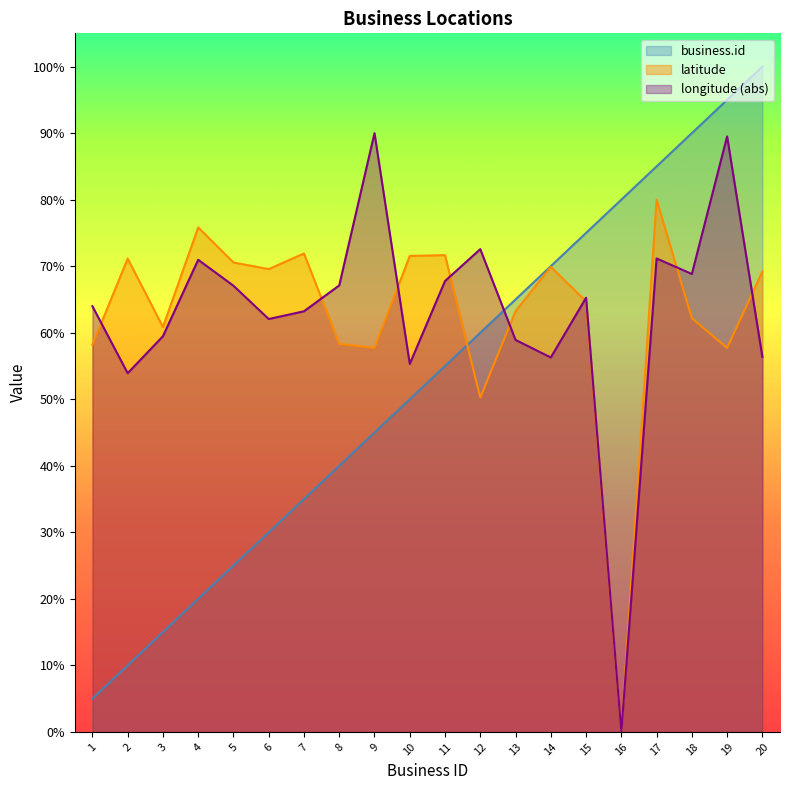

At which category does latitude reach its first local valley?

3